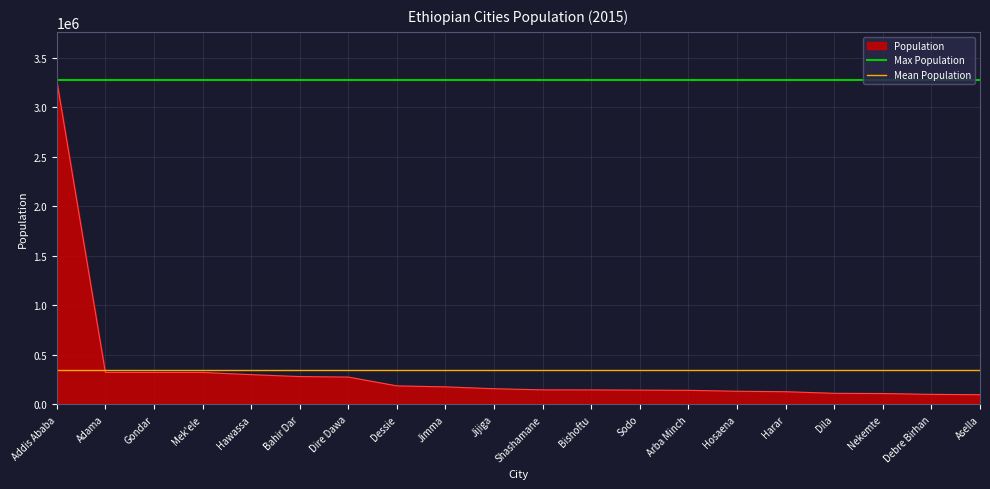

Does the chart display data point markers on the line(s)?

No